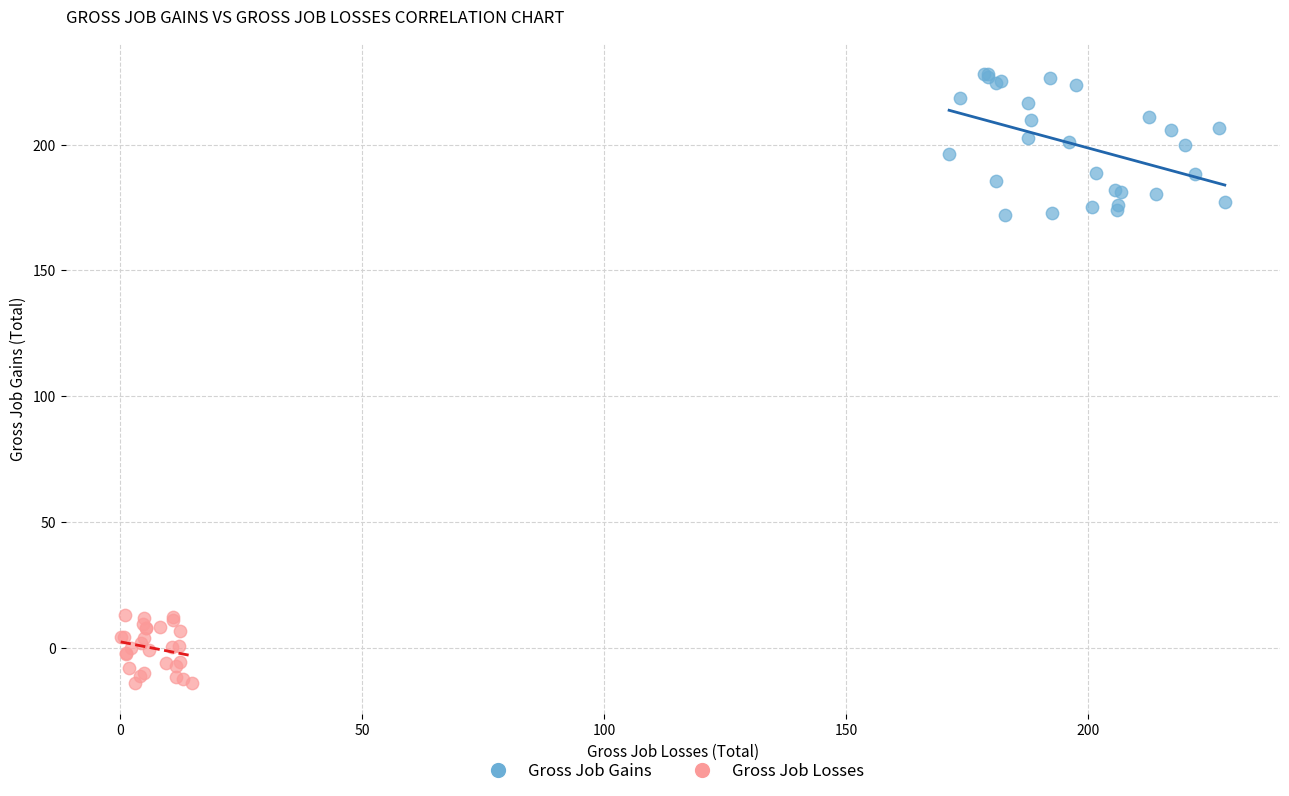

Which series reaches the maximum Y coordinate?

Gross Job Gains